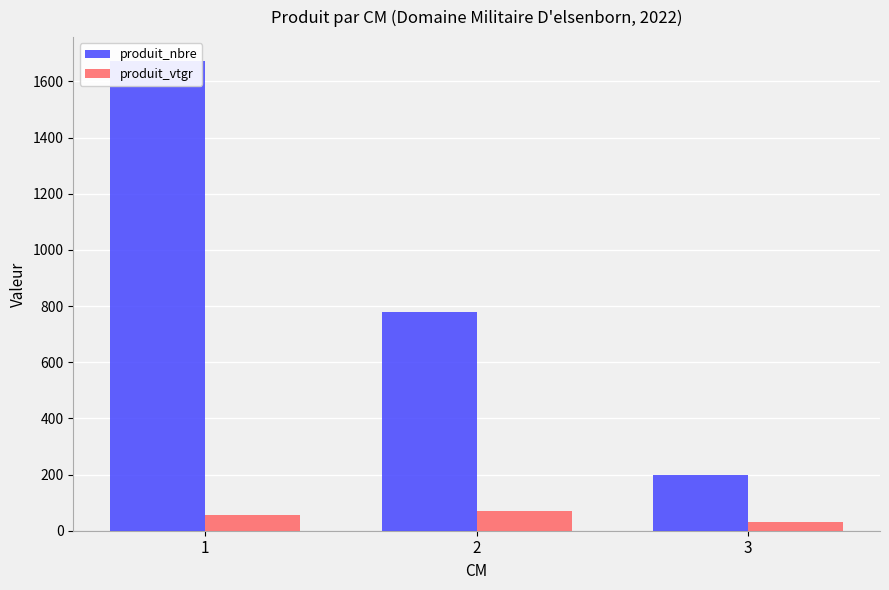

What is the maximum value for produit_nbre?

1674.0